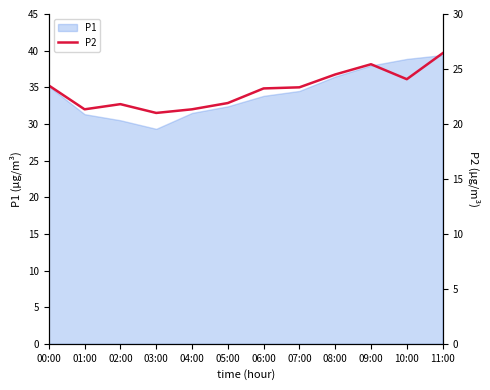

At which label does the data first exceed 23?

00:00